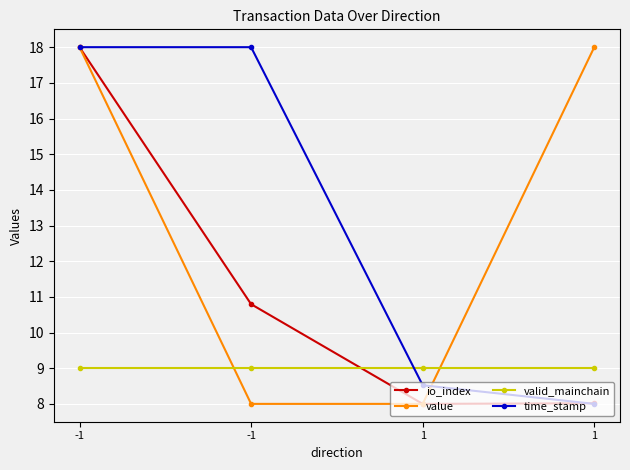

Is this an area chart (filled region under the line)?

No